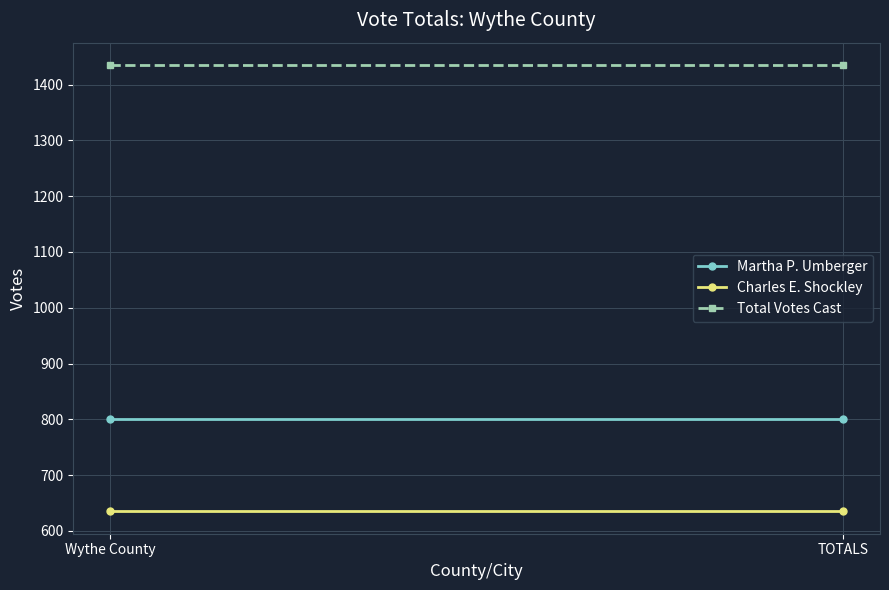

List the series in order of their overall mean, lowest first.

Charles E. Shockley, Martha P. Umberger, Total Votes Cast